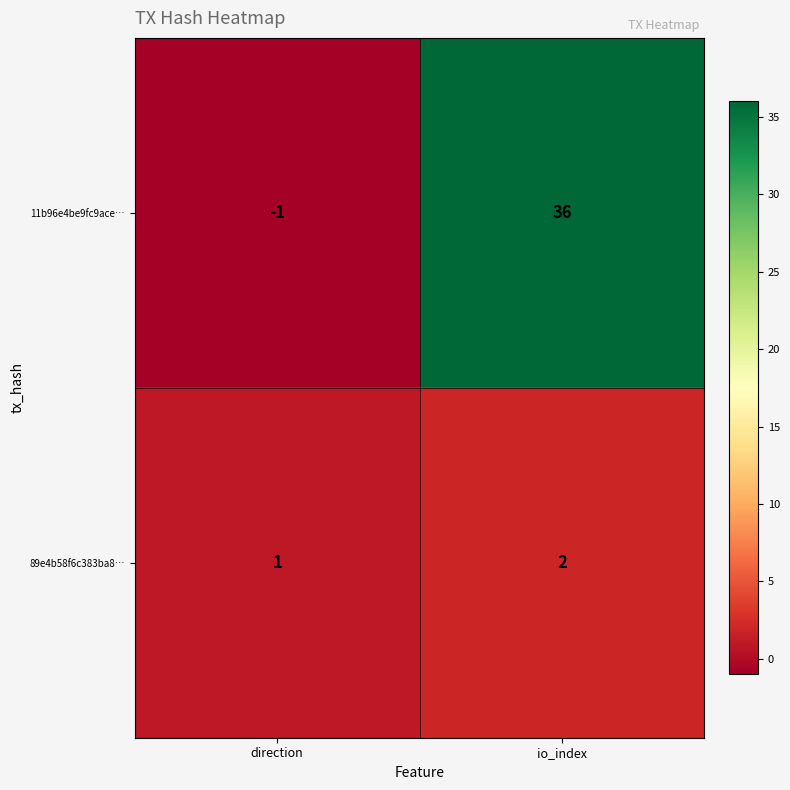

Between direction and io_index, which series saw the biggest shift?

11b96e4be9fc9ace…